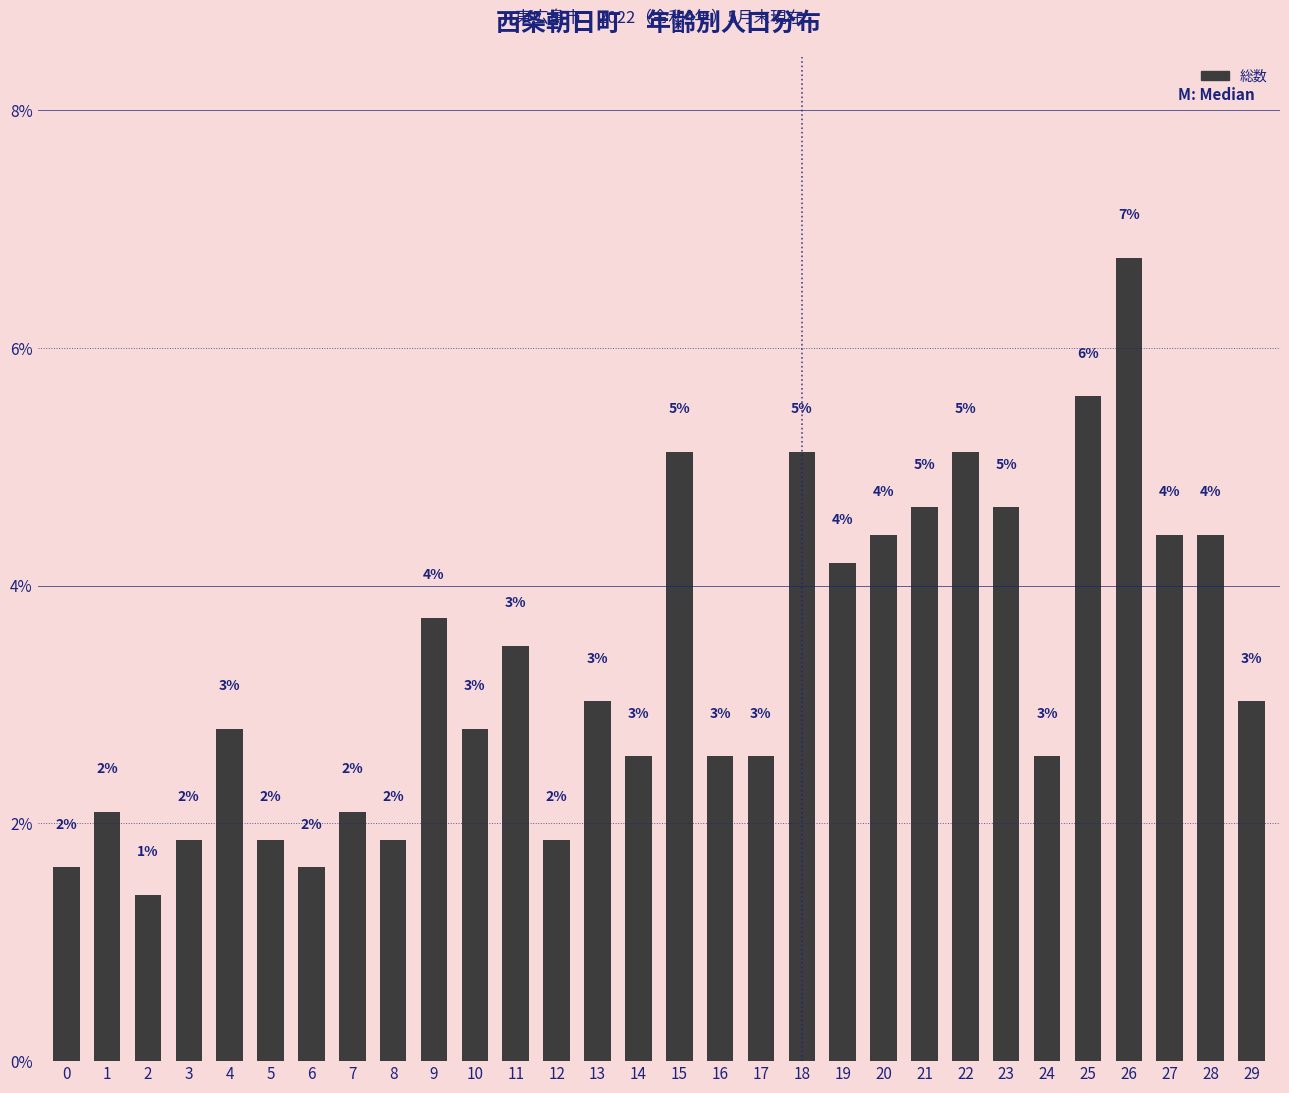

What is the maximum value shown in the chart?

6.8